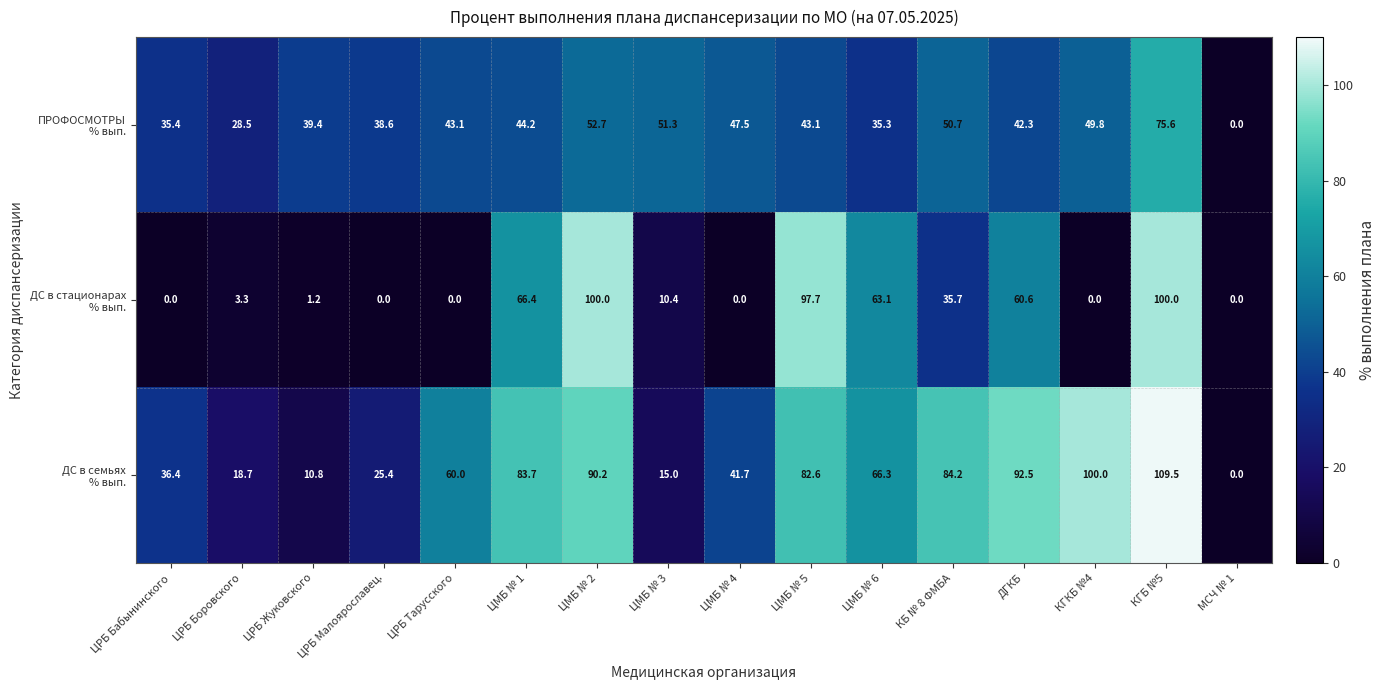

What is the spread (max minus min) of values at КГКБ №4?

100.0